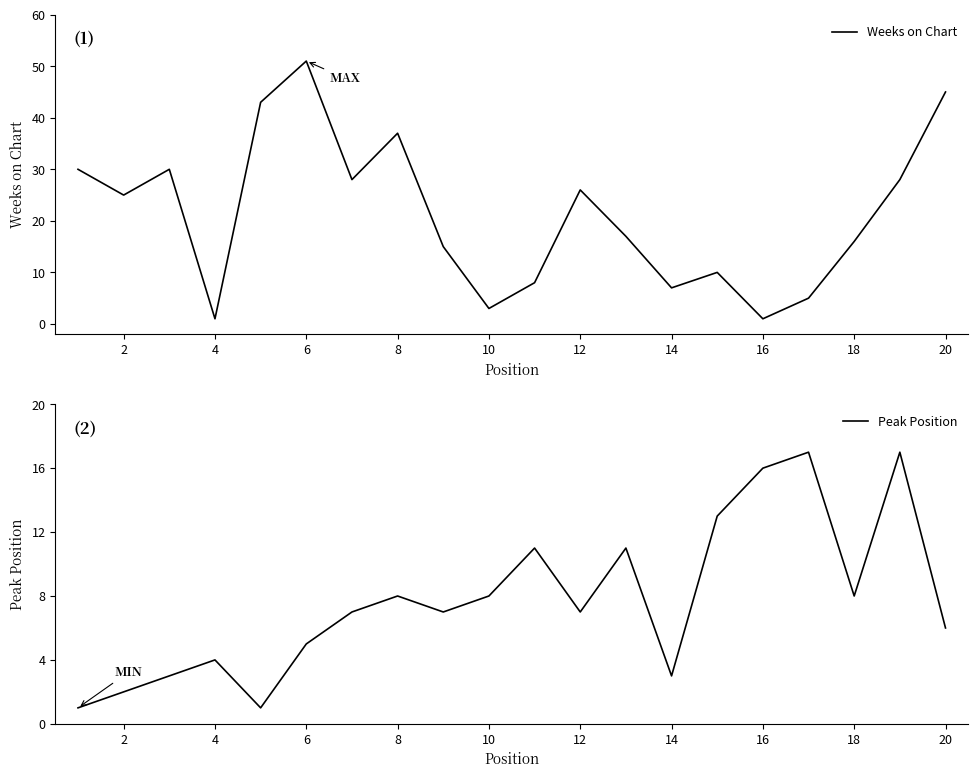

How many intersections are there between Weeks on Chart and Peak Position?

6